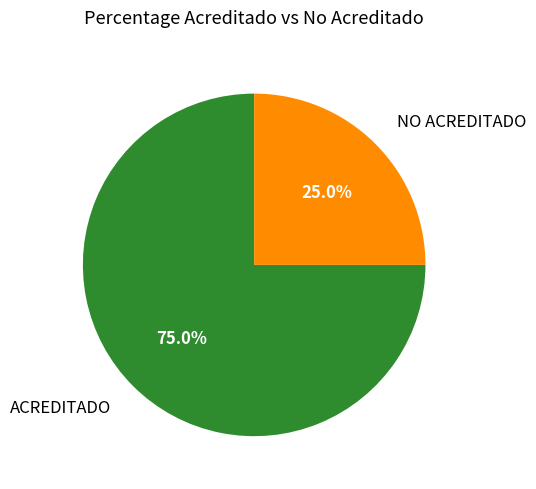

Is there any slice that represents more than half of the pie?

Yes